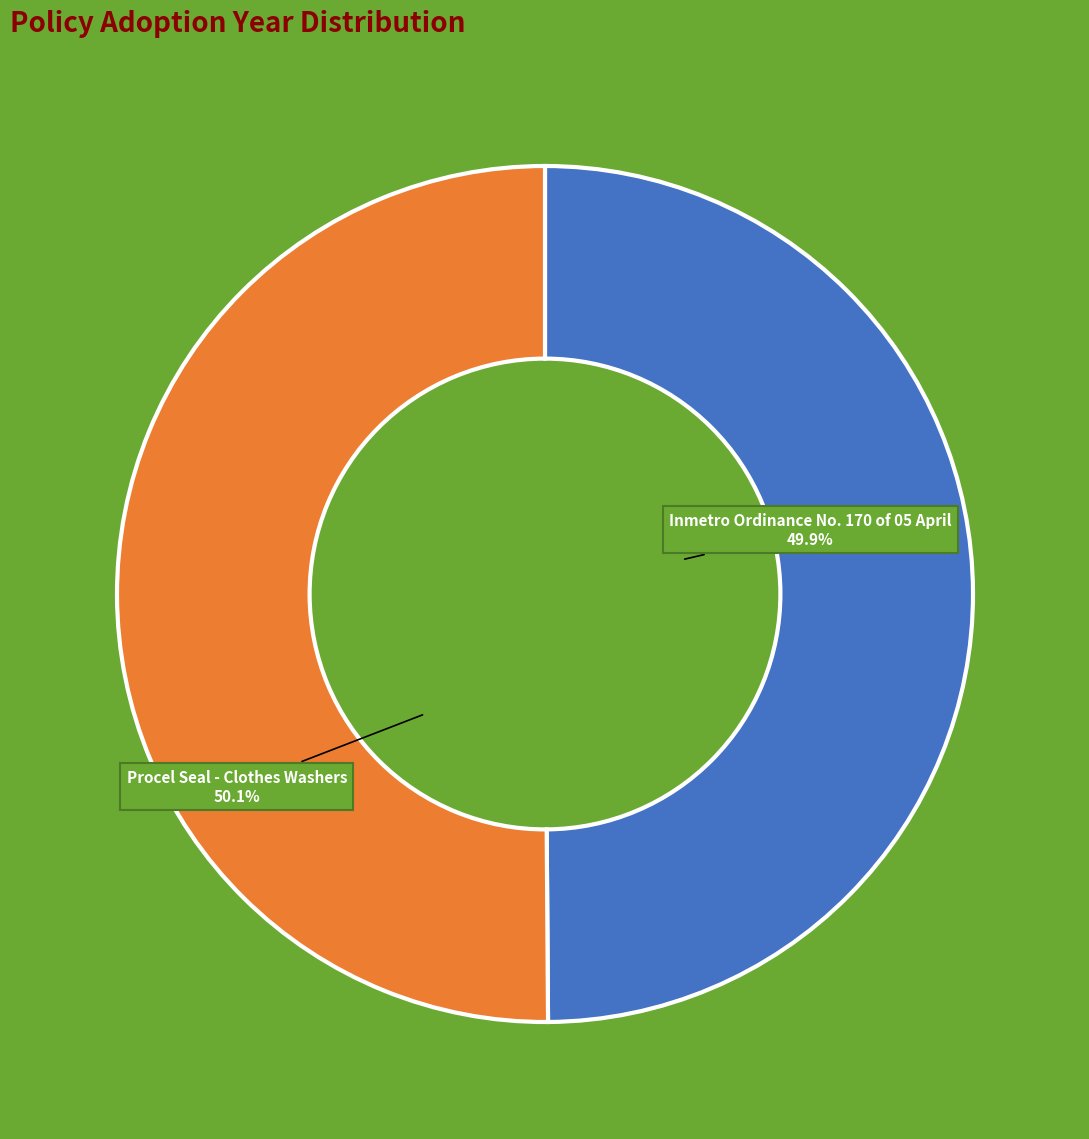

Is there a majority slice in this chart?

Yes